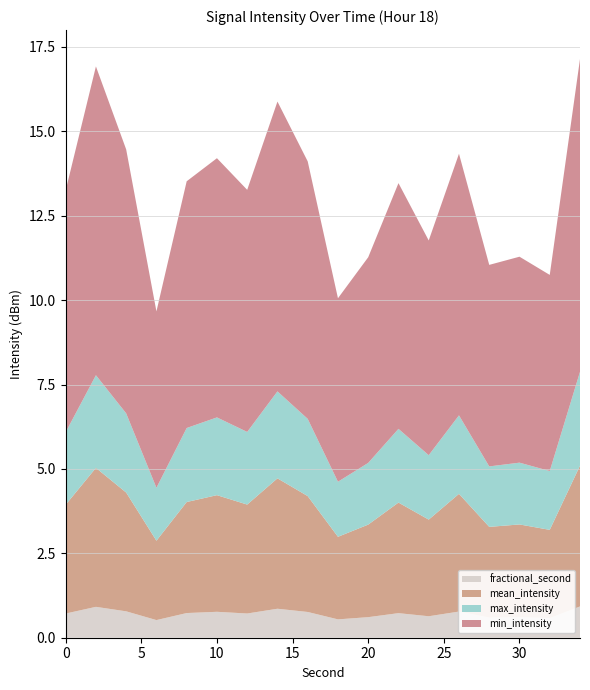

What is the total value across all series at 10?

14.2